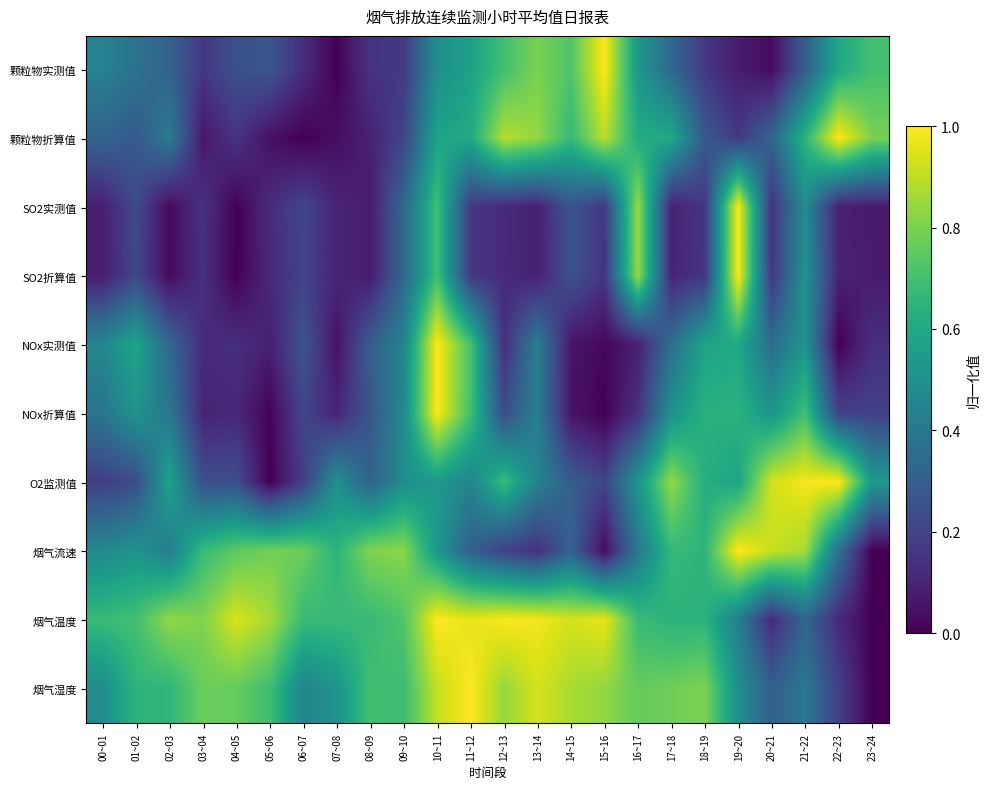

Which series has the largest total across all categories?

烟气温度